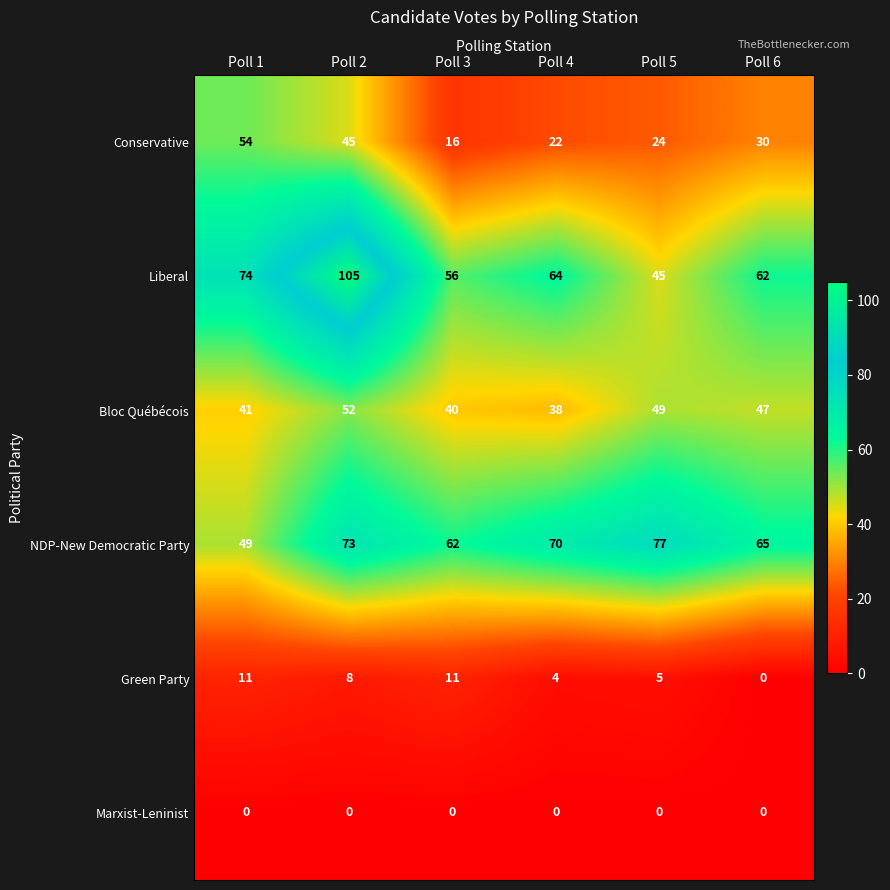

Between Poll 2 and Poll 3, which series saw the biggest shift?

Liberal